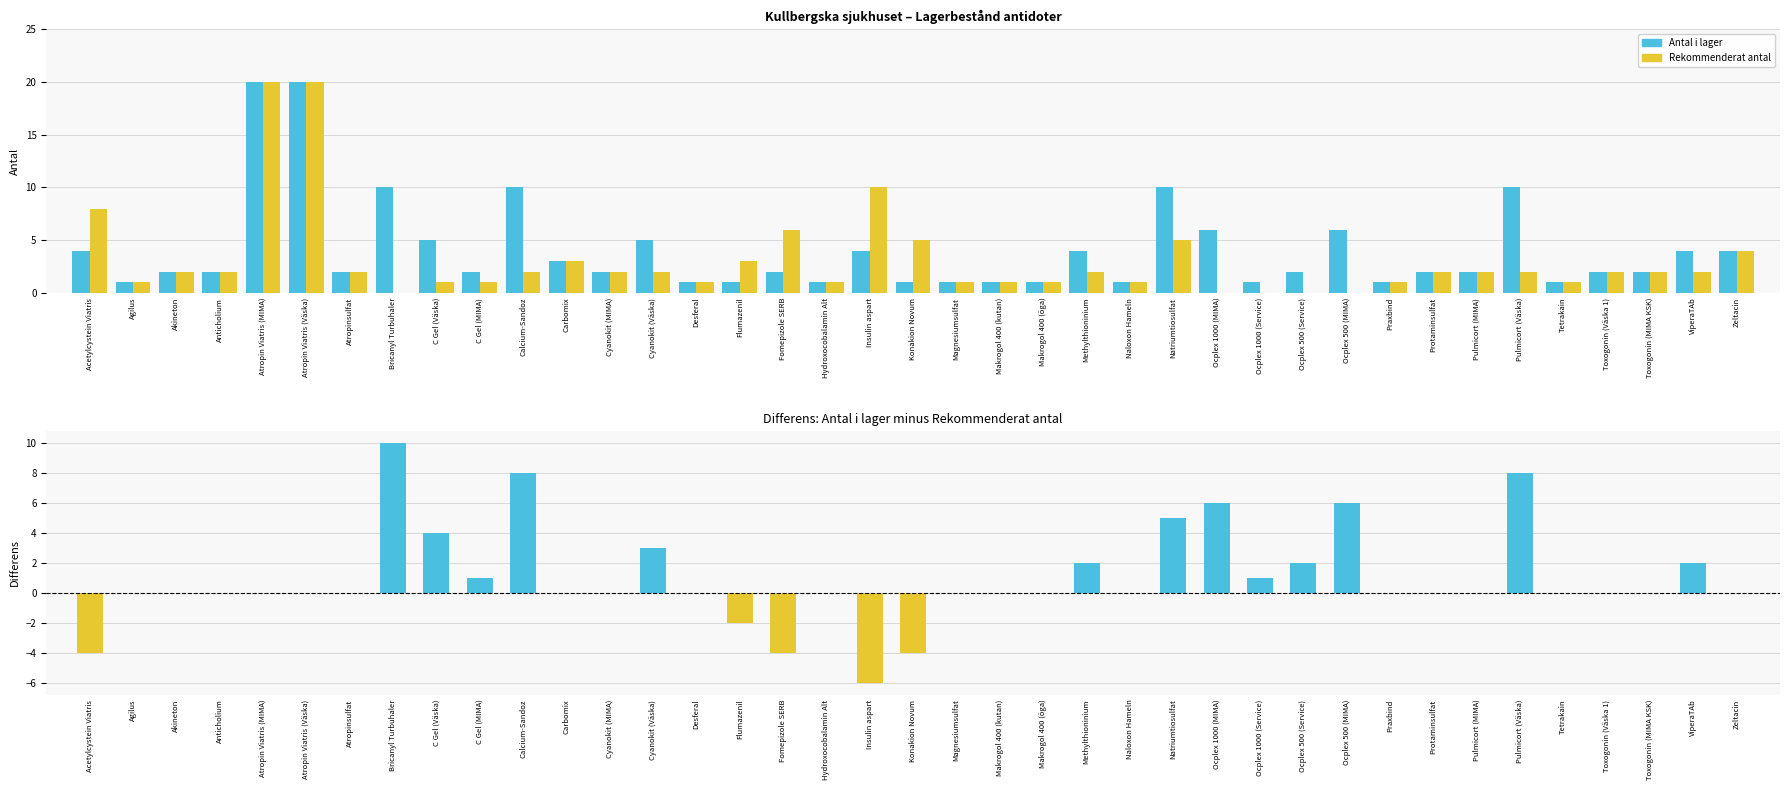

What is the total value across all series at Protaminsulfat?

4